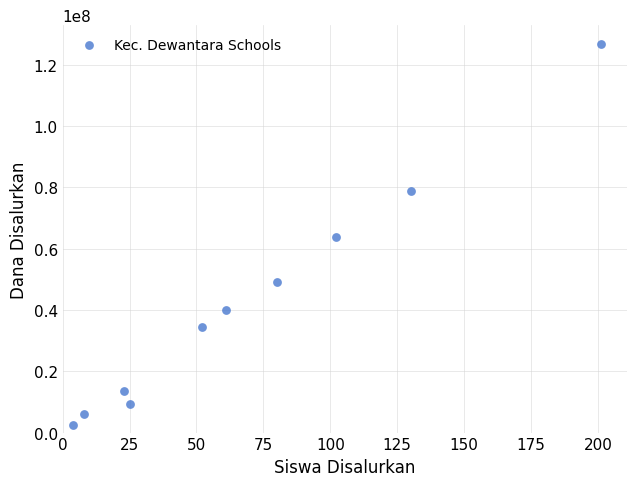

What is the range of X values (max minus min)?

197